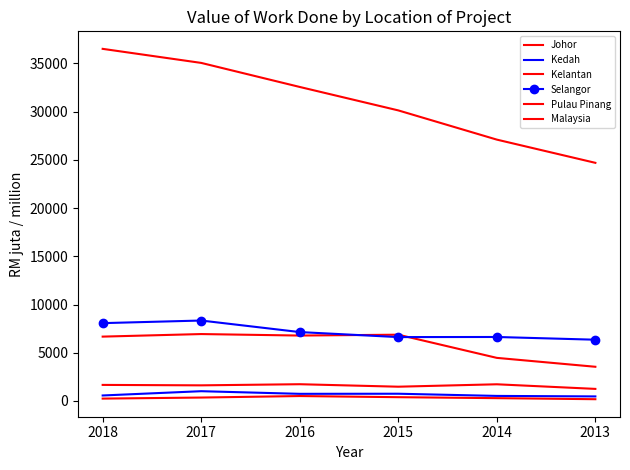

What is the difference between the Johor values at 2014 and 2015?

2403.4